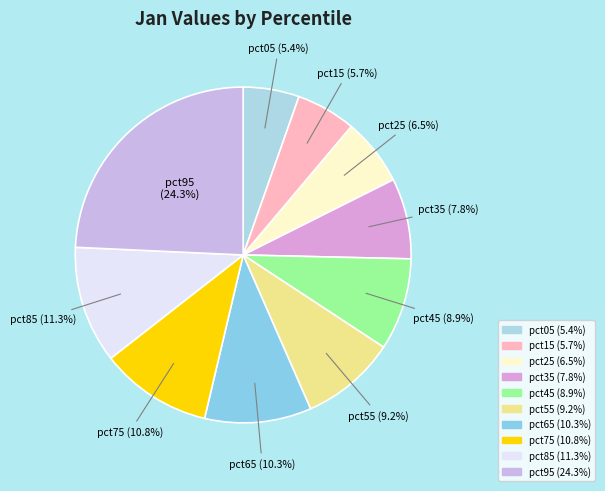

What percentage is the pct85 slice, to the nearest percent?

11%